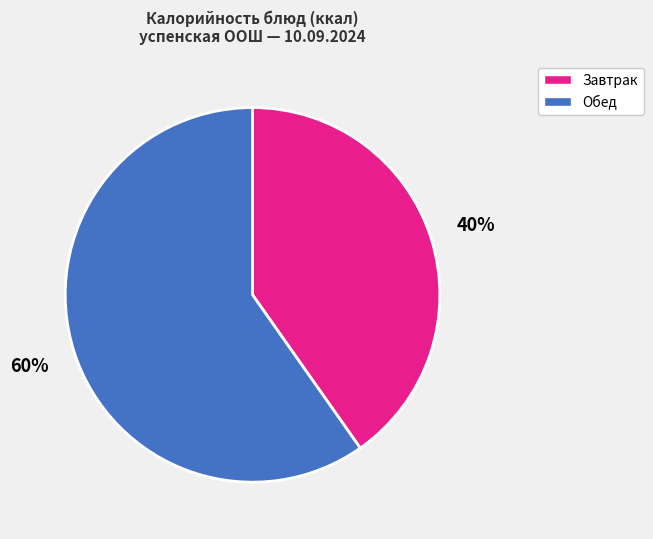

To the nearest percent, what is the difference between the largest and smallest slice percentages?

20%